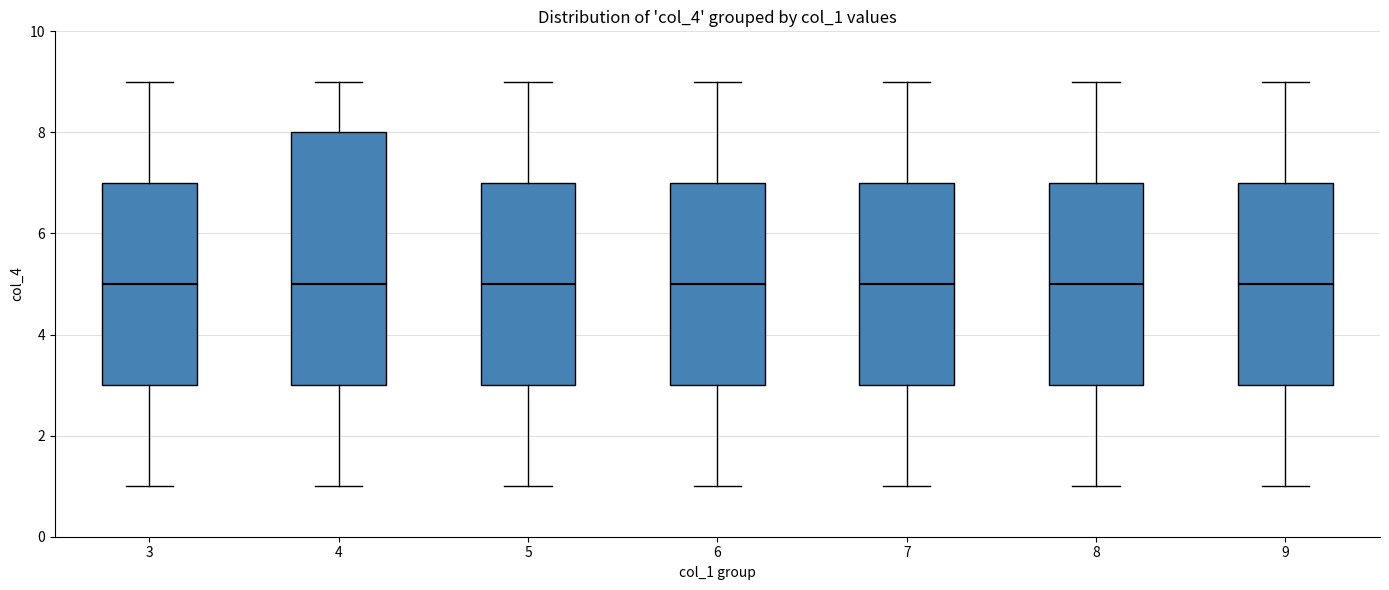

Reading left to right, read every box against the y-axis: the position of its median line, the range the box covers, and the ends of its whiskers. The values are not printed on the chart, so give them approximately, as read against the axis.

3: median 5, box 3 to 7, whiskers 1 to 9
4: median 5, box 3 to 8, whiskers 1 to 9
5: median 5, box 3 to 7, whiskers 1 to 9
6: median 5, box 3 to 7, whiskers 1 to 9
7: median 5, box 3 to 7, whiskers 1 to 9
8: median 5, box 3 to 7, whiskers 1 to 9
9: median 5, box 3 to 7, whiskers 1 to 9